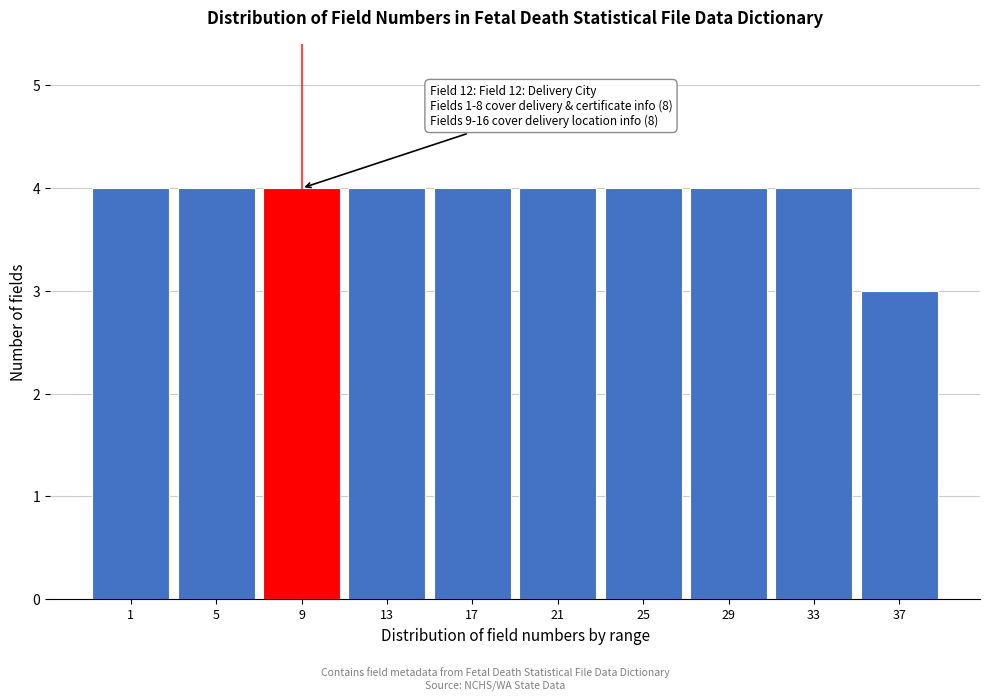

Reading left to right, extract all data points from this chart.

1=4	5=4	9=4	13=4	17=4	21=4	25=4	29=4	33=4	37=3